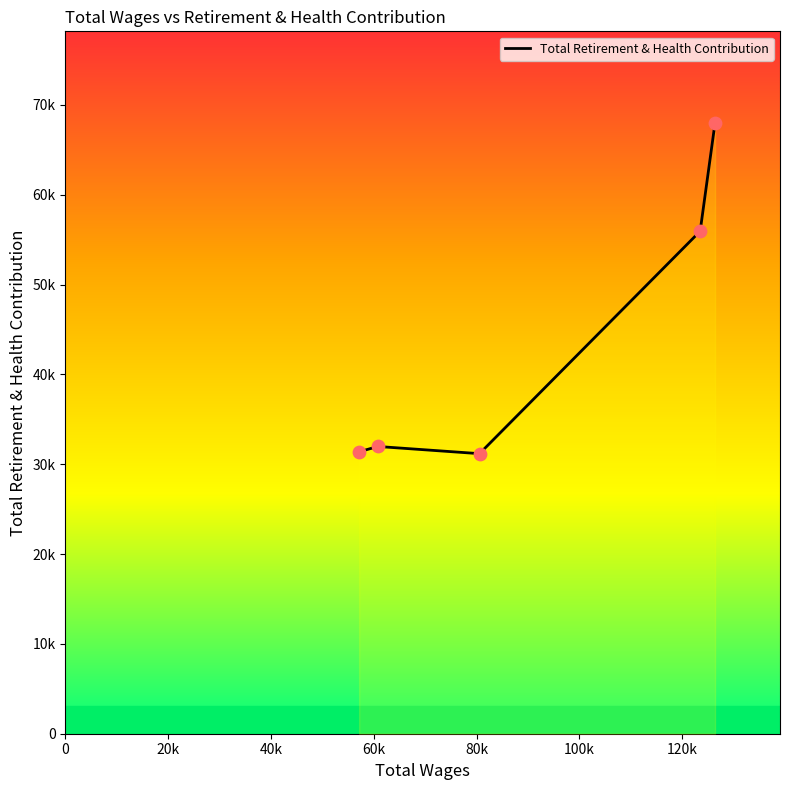

What is the ratio of the value at 40k to the value at 60k?

0.6